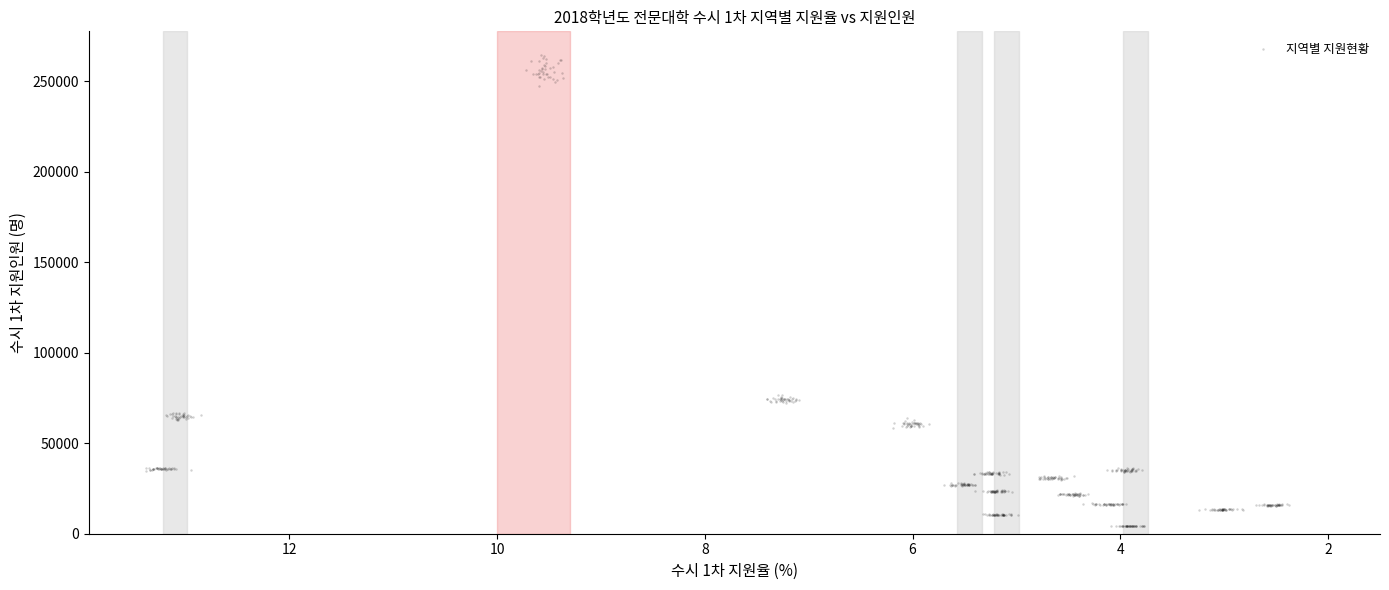

What is the range of X values (max minus min)?

11.0